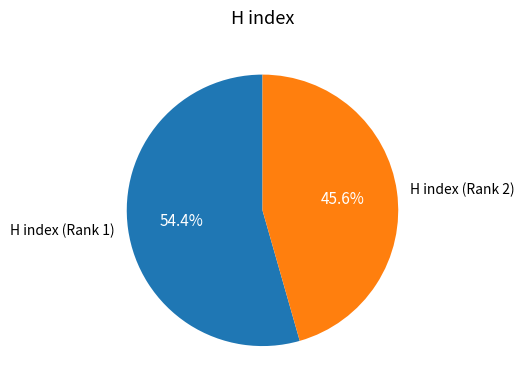

How many slices are in this pie chart?

2